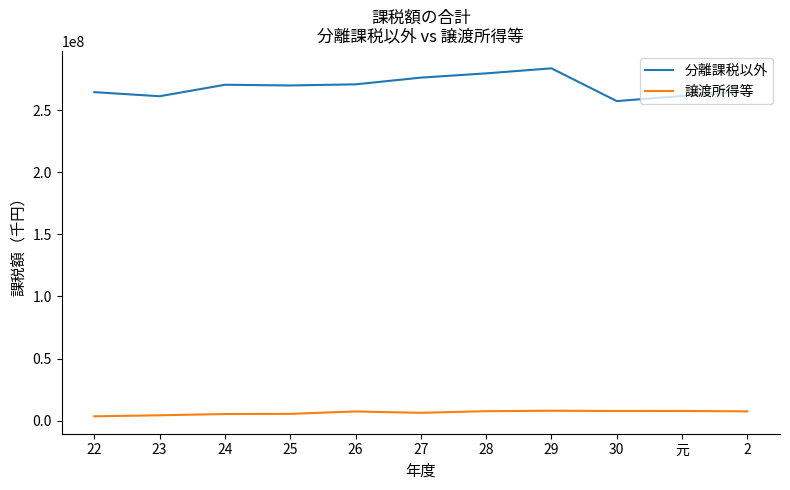

Which series changed the most between 27 and 30?

分離課税以外